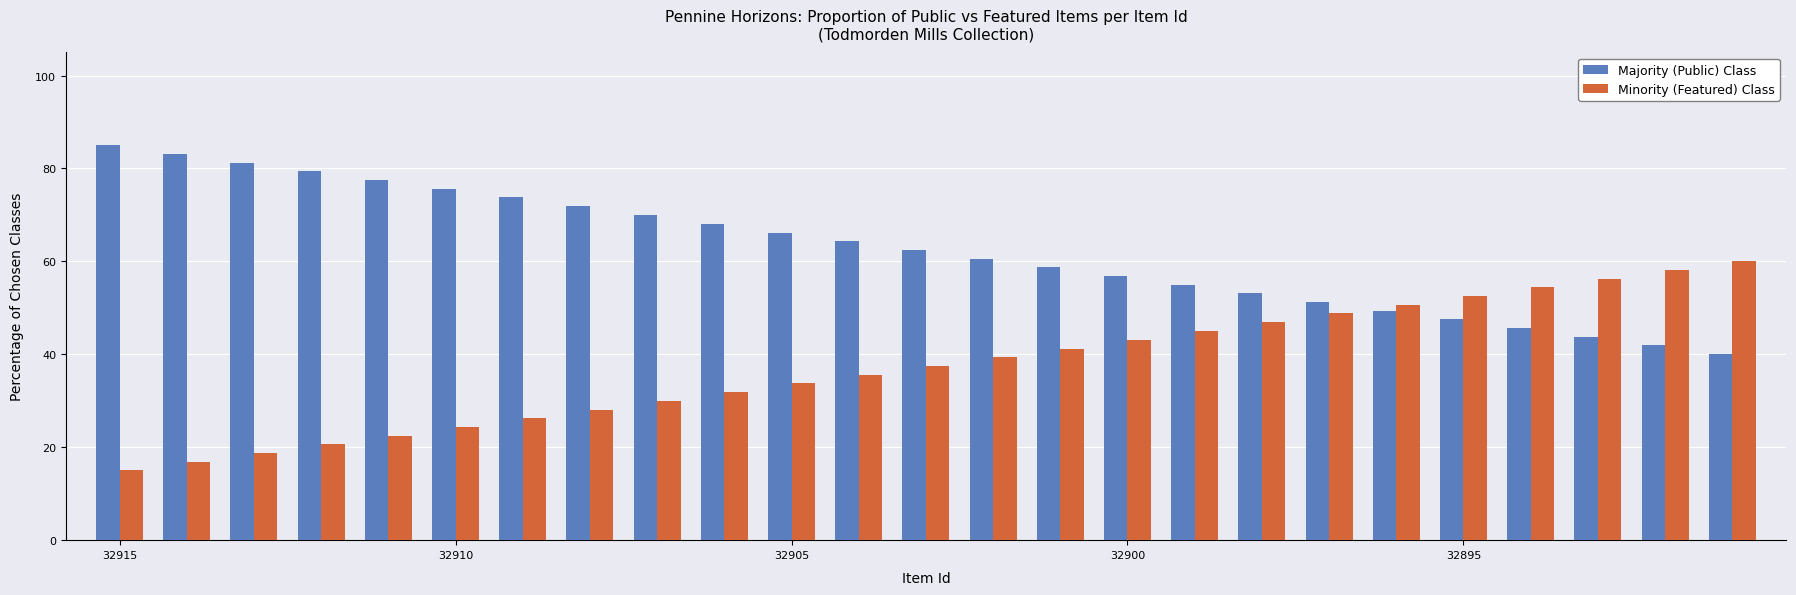

What is the average value of the Minority (Featured) Class series?

37.5